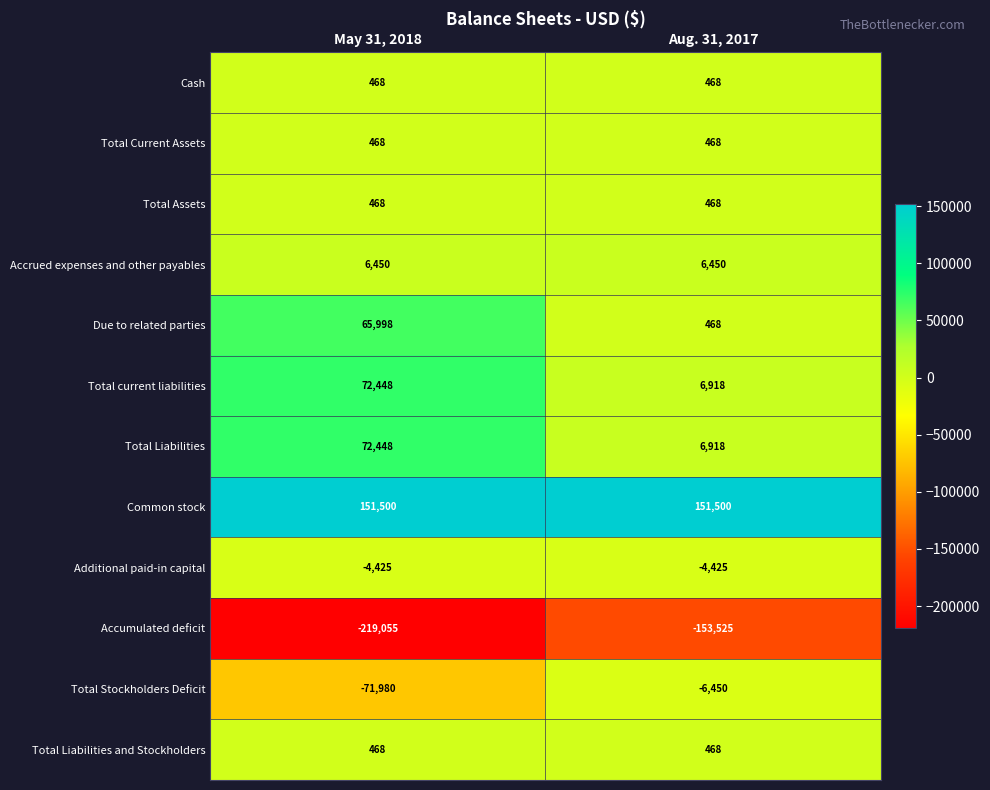

How many series are shown in this chart?

12